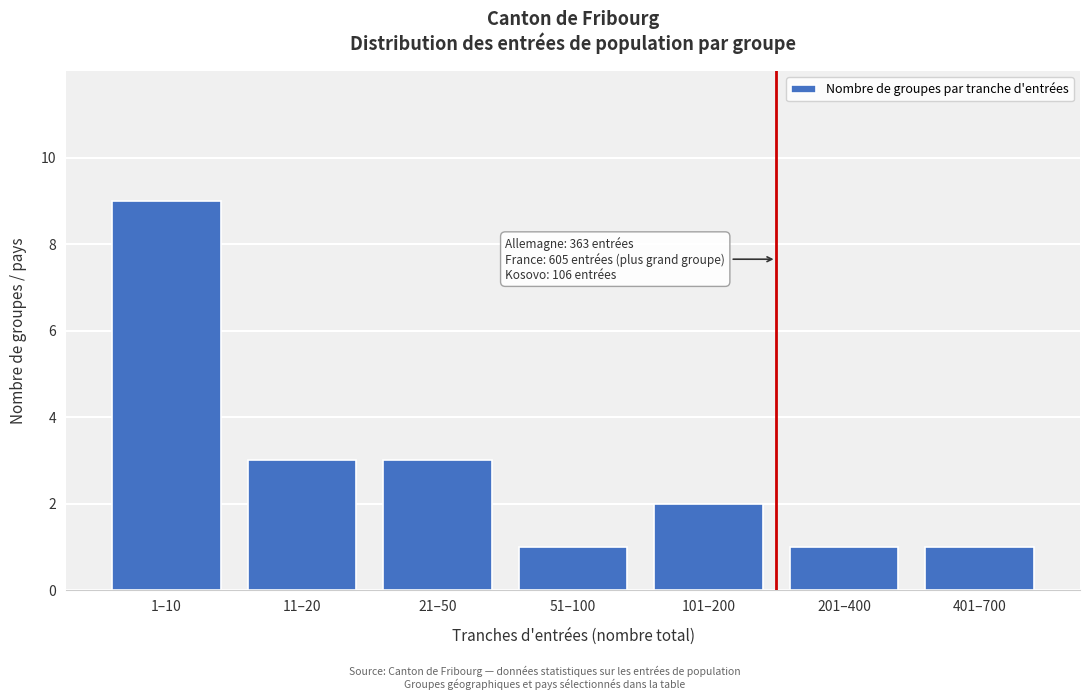

Reading right to left, transcribe all the data shown in this chart.

1	1	2	1	3	3	9